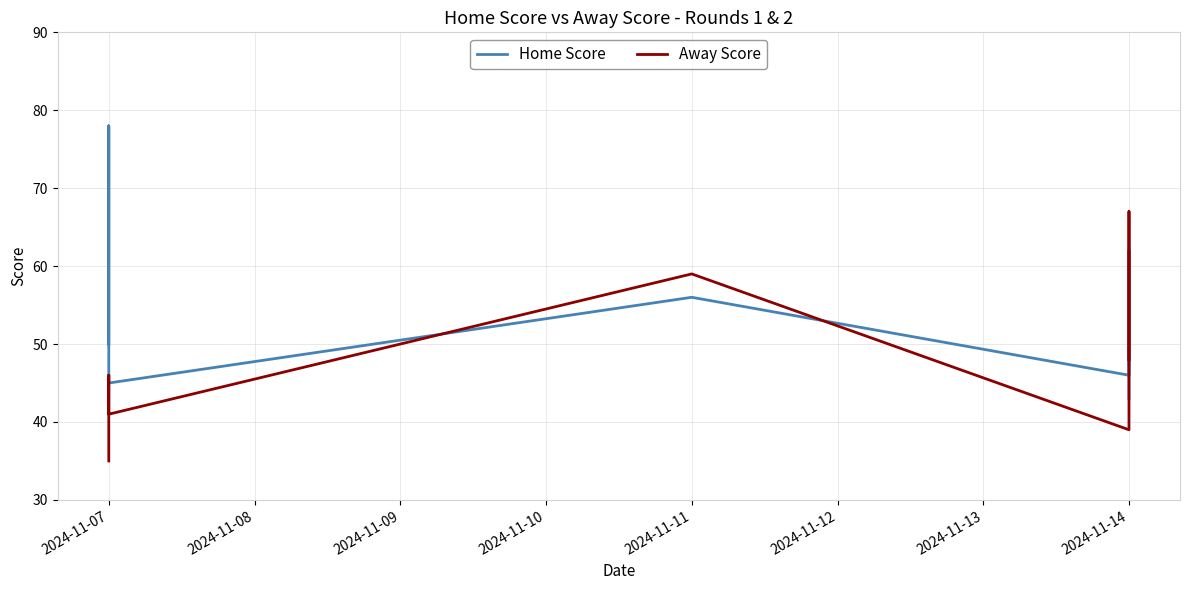

What is the value of the Away Score point at the 8th from the left?

48